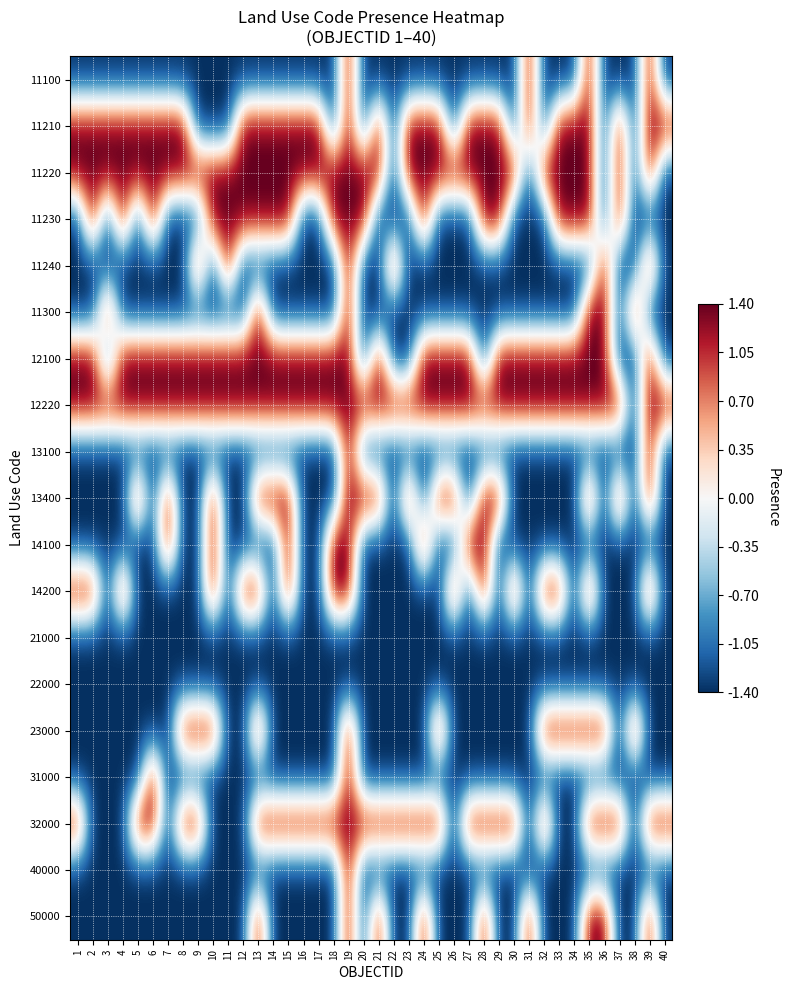

Which has a higher value, 10 or 38?

10